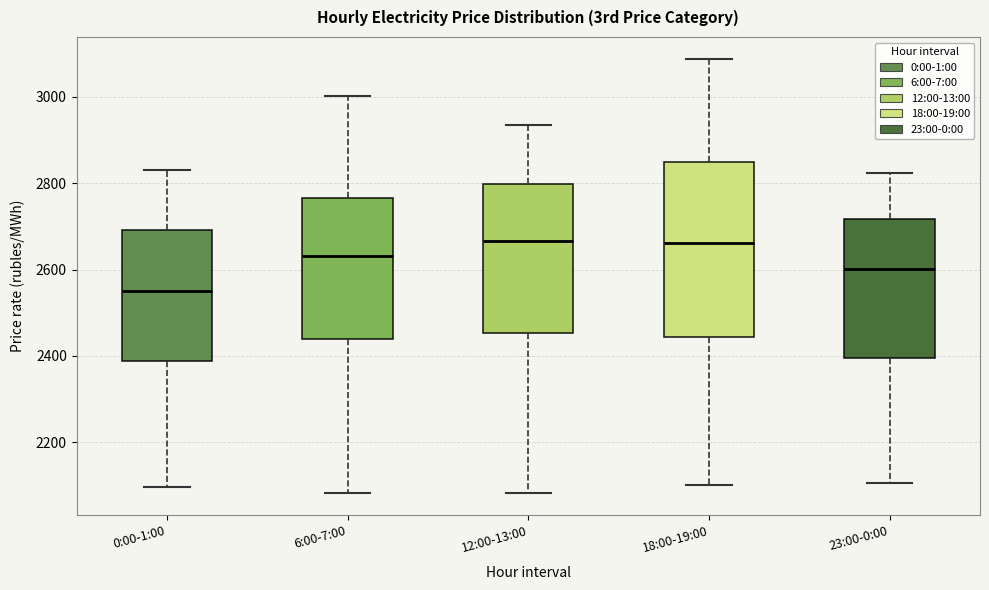

Which box has the lowest median line?

0:00-1:00